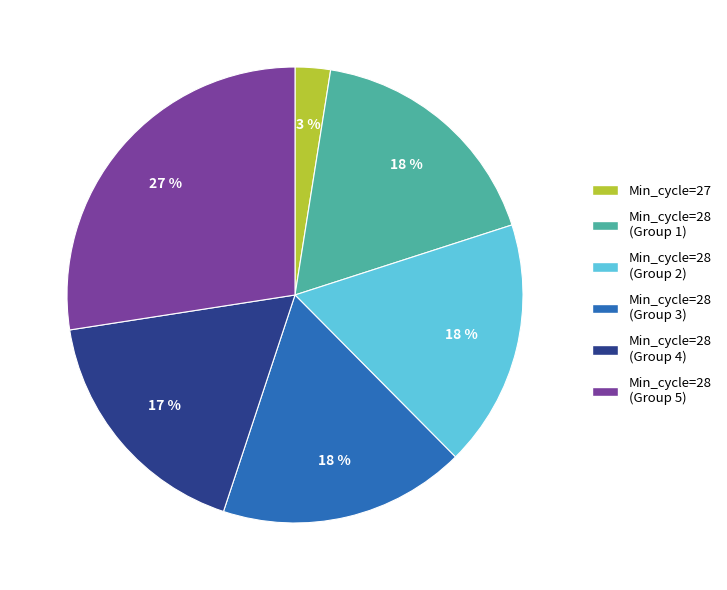

To the nearest percent, what is the average slice percentage?

17%